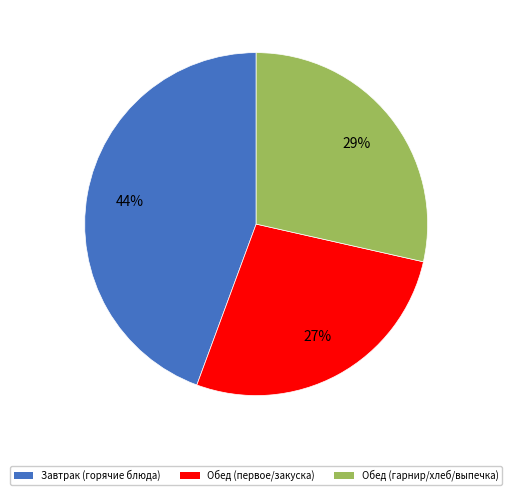

Count the number of slices in the pie.

3